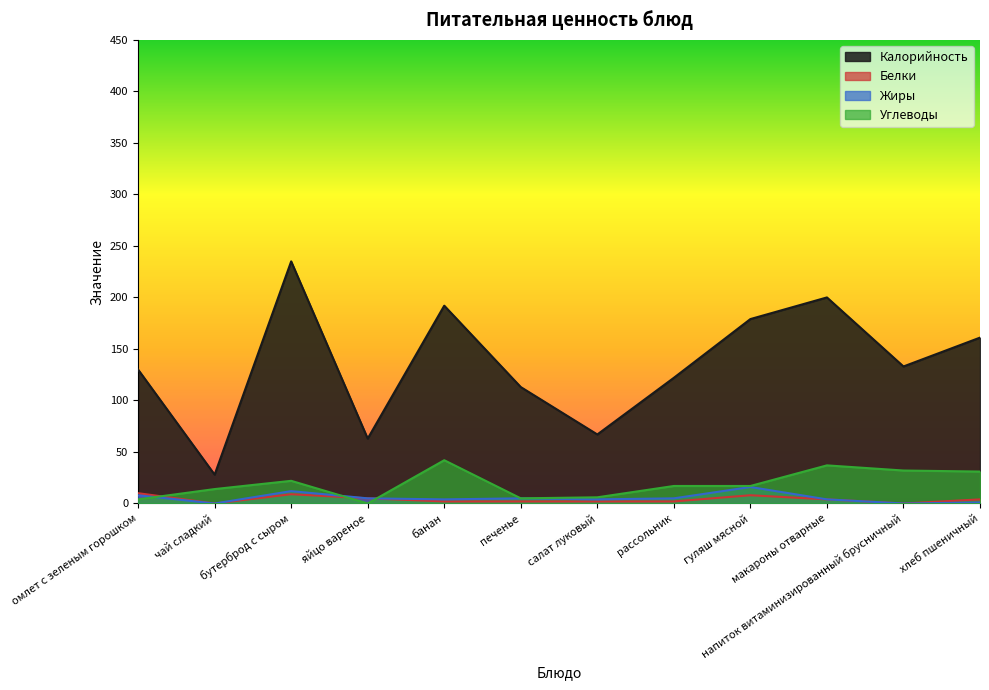

How many values in the Жиры series exceed 5?

3